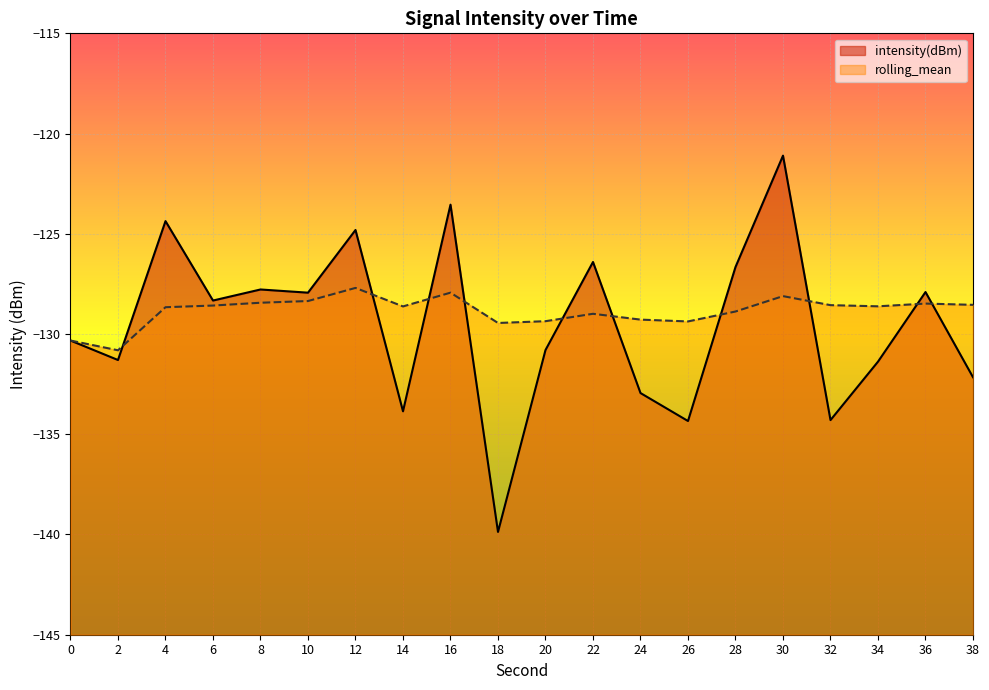

Is it true that intensity(dBm) equals -63.4 at 30?

False